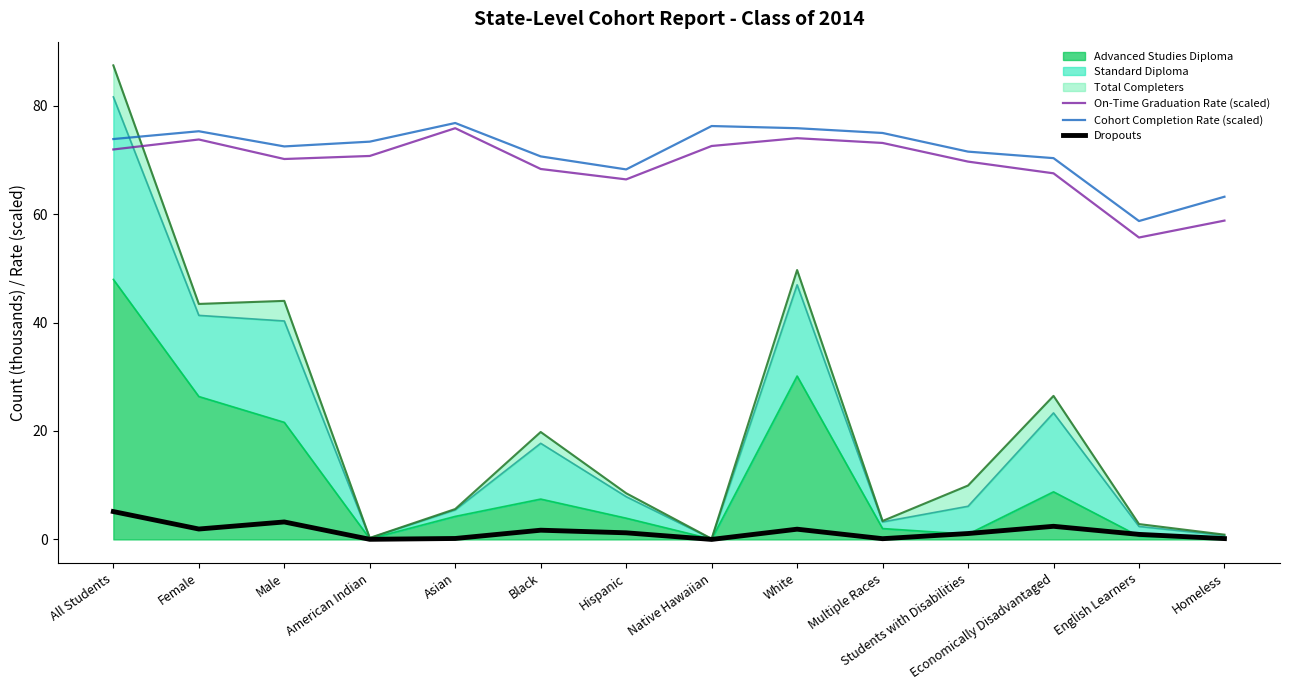

Where is the first local maximum for Dropouts?

Male